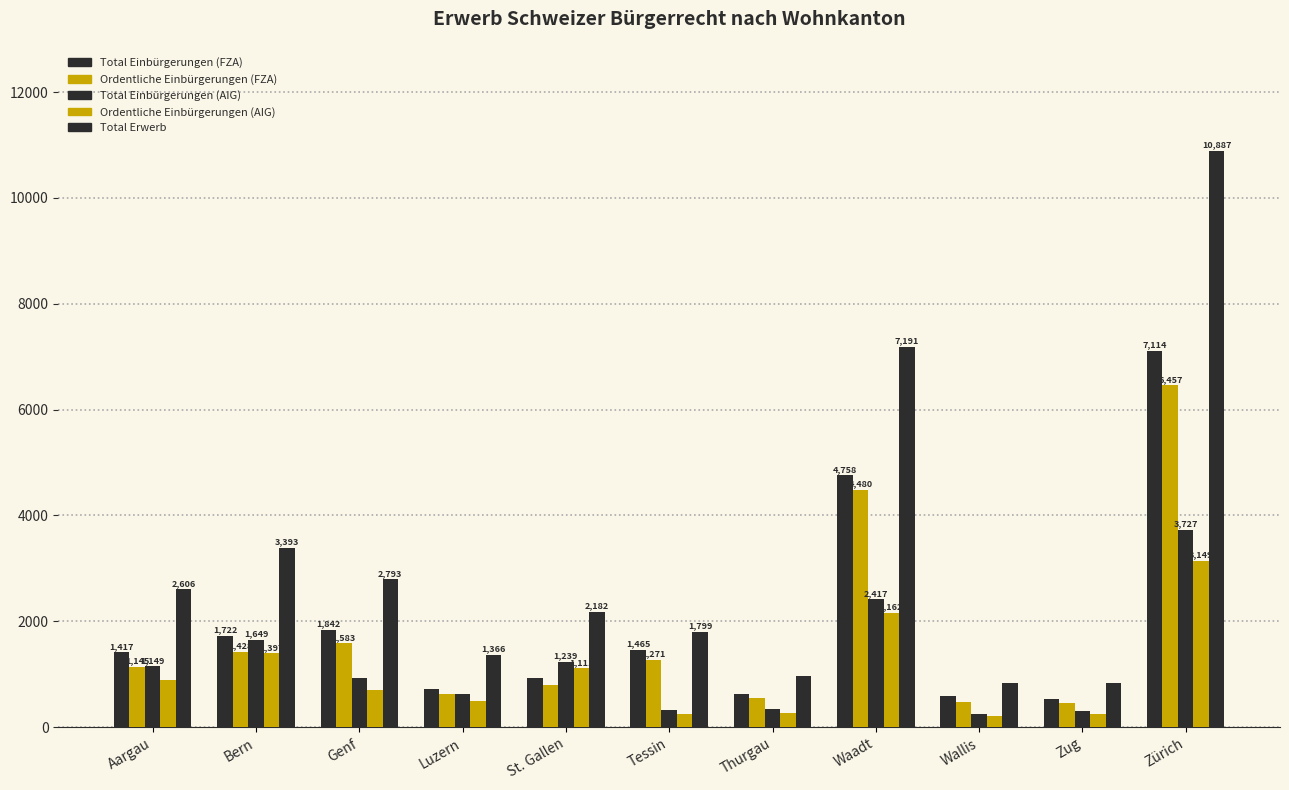

How many bars are there in each group?

5